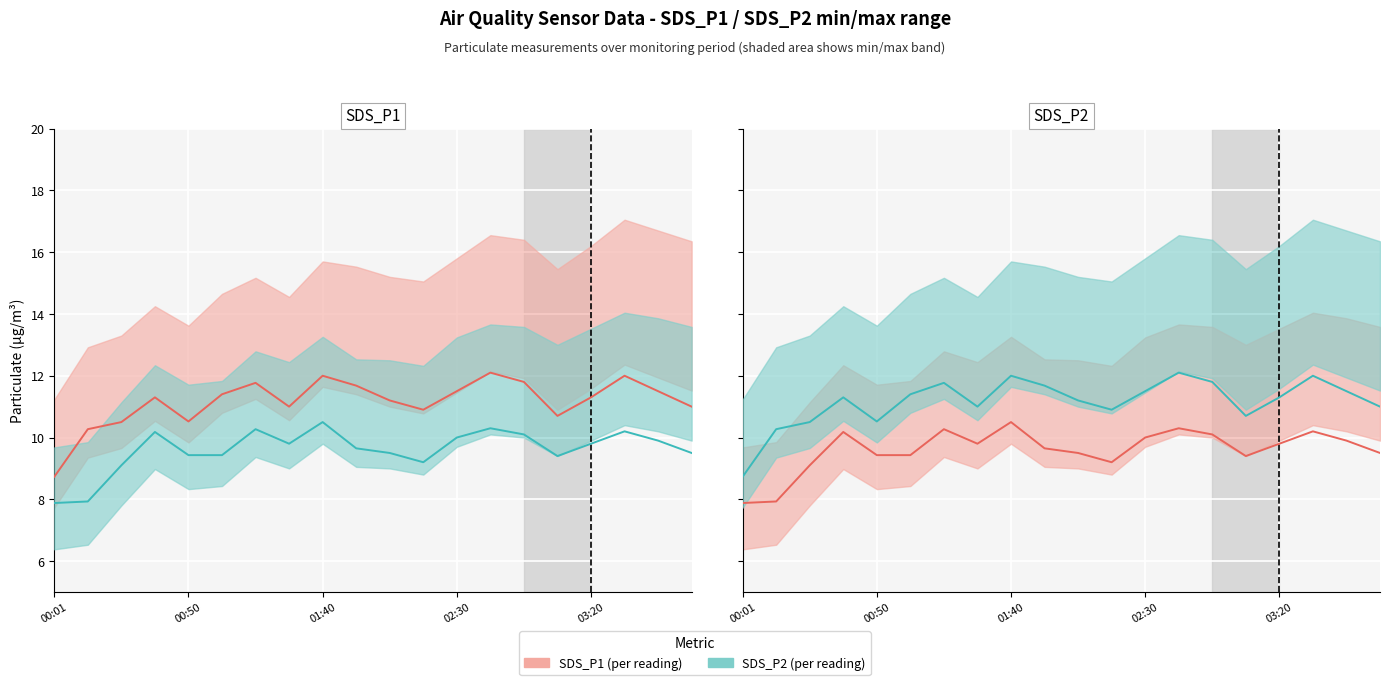

Is this an area chart (filled region under the line)?

No